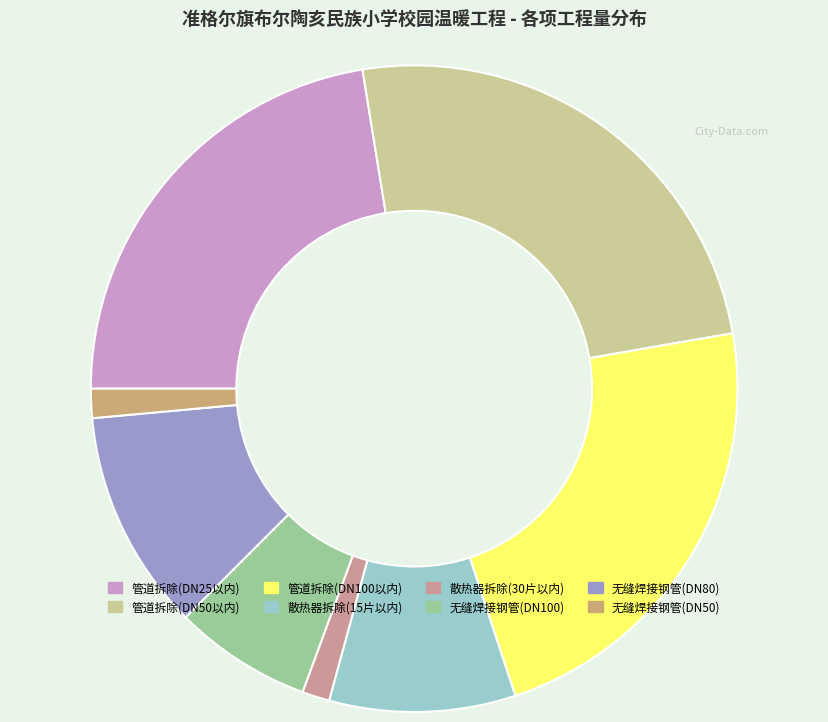

Is there a majority slice in this chart?

No